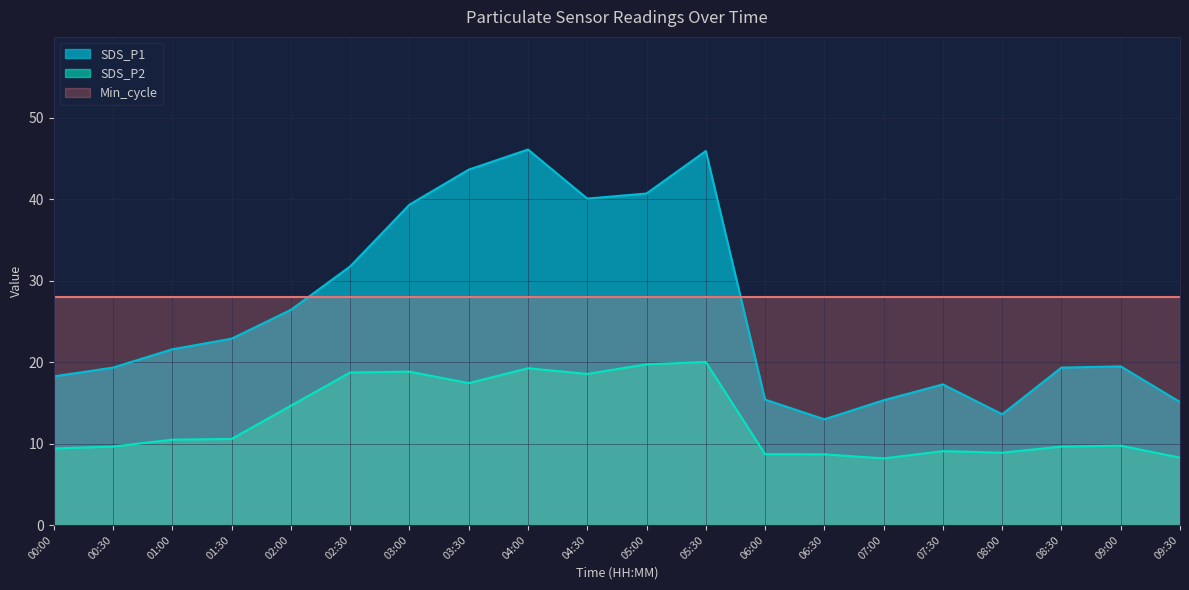

True or false: SDS_P2 and SDS_P1 intersect in this chart.

False